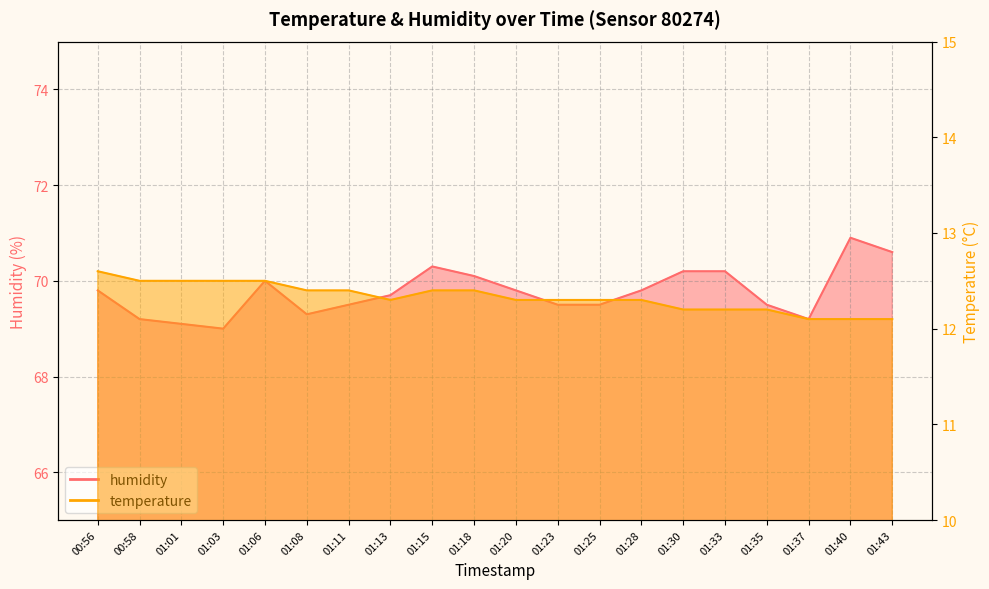

Count the number of categories in the chart.

20